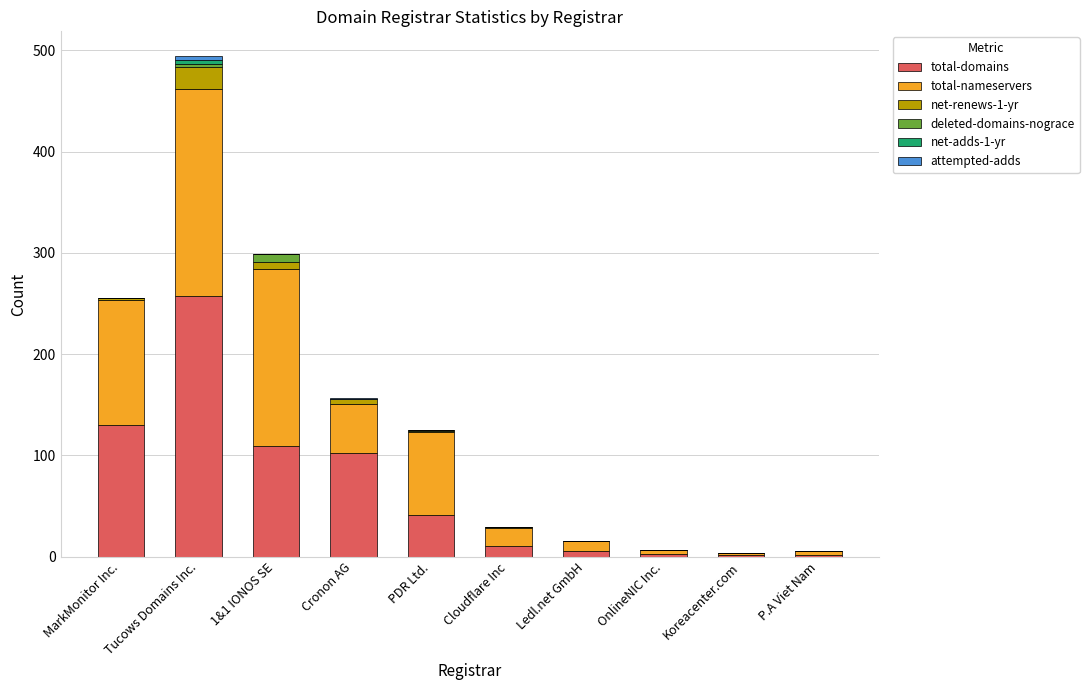

At which category is the sum across all series the highest?

Tucows Domains Inc.